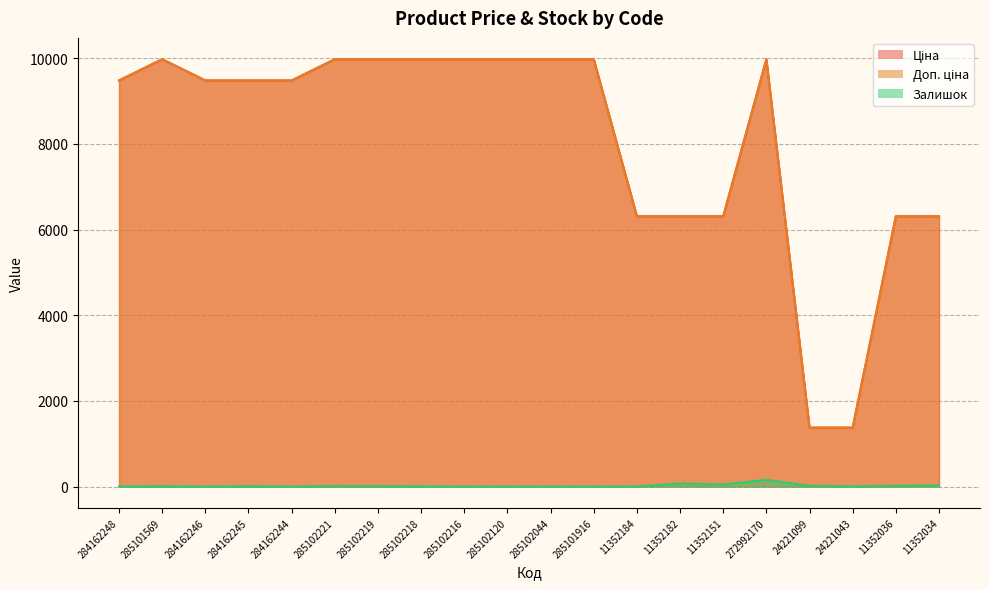

True or false: Доп. ціна and Залишок cross at least once.

False